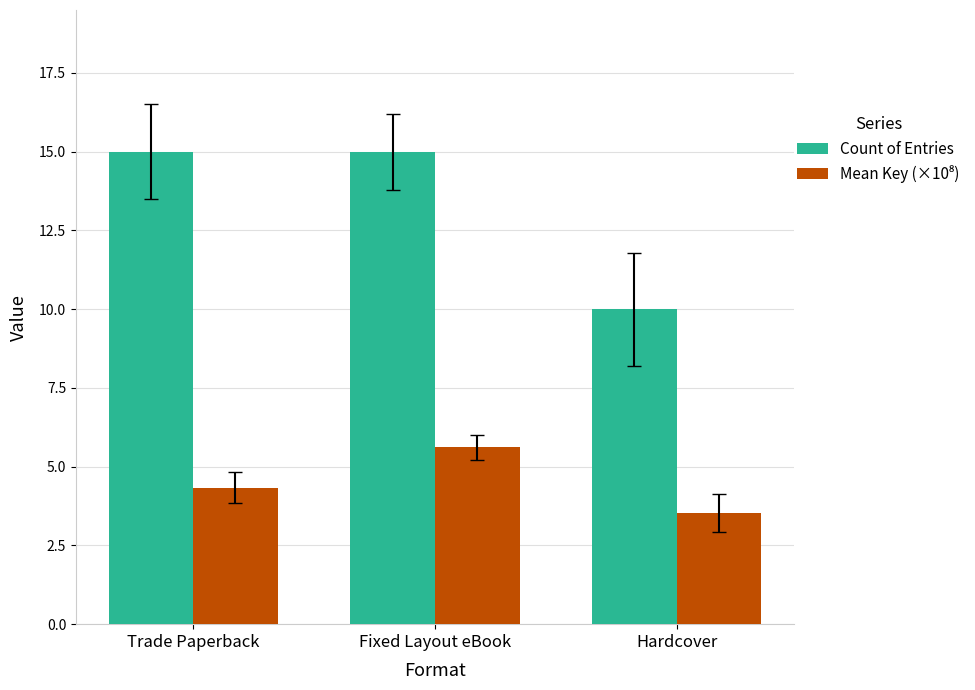

Is it true that Count of Entries equals 10.0 at Hardcover?

True